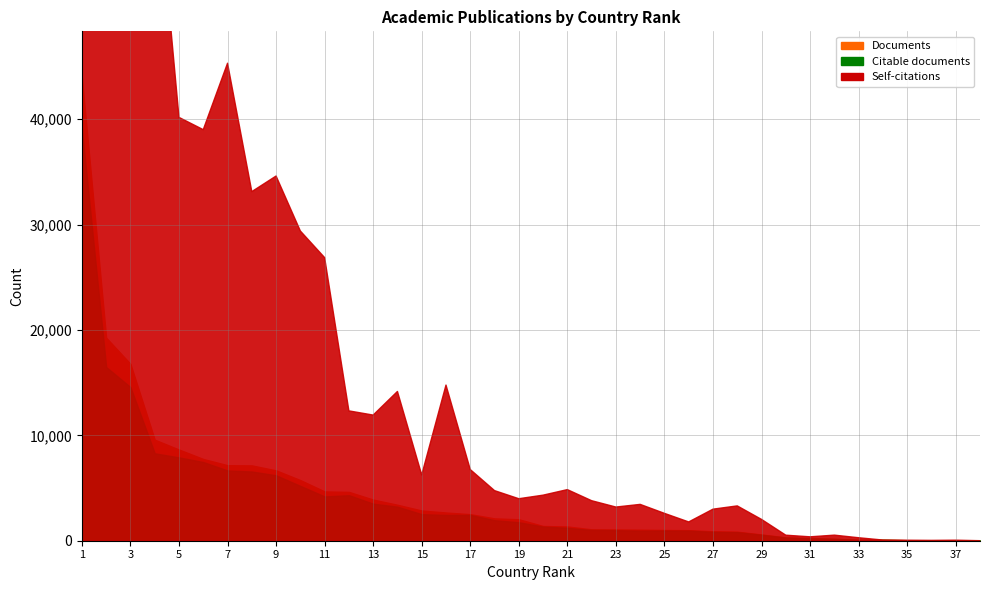

Does the chart display data point markers on the line(s)?

No